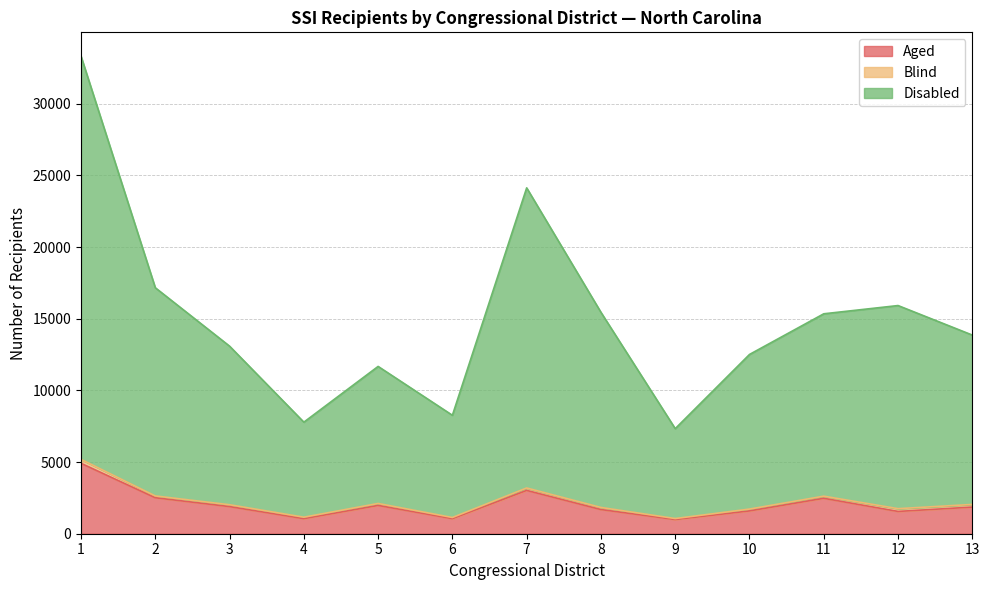

What is the maximum value for Aged?

4911